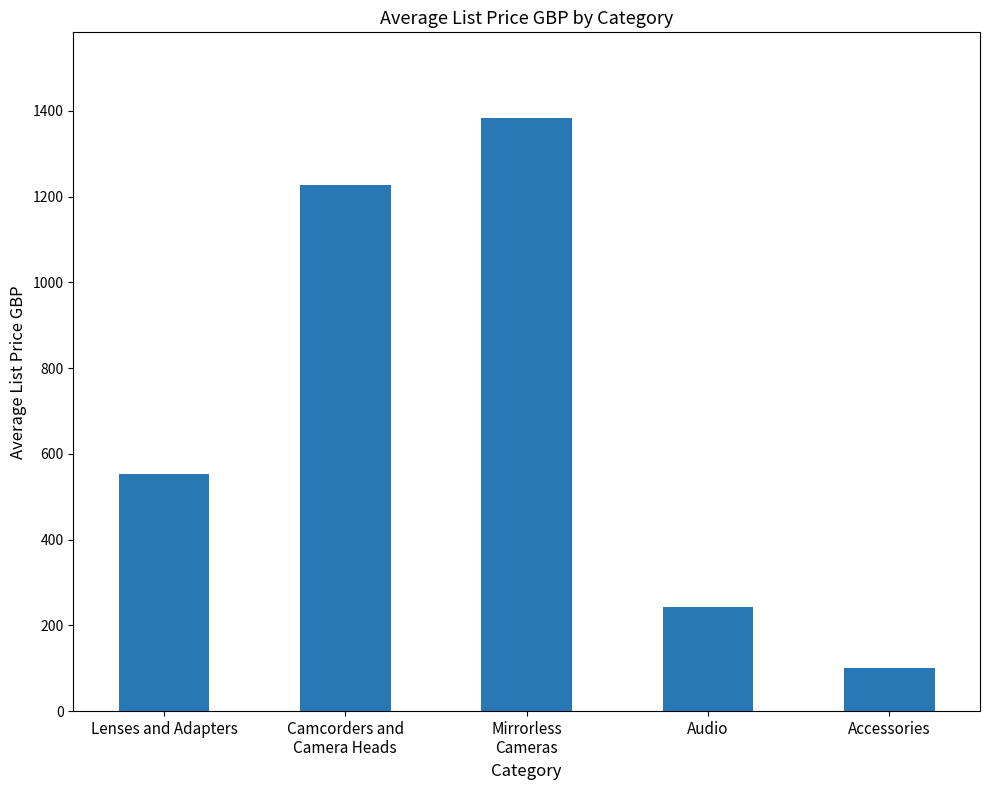

What is the ratio of the value at Camcorders and
Camera Heads to the value at Accessories?

12.3